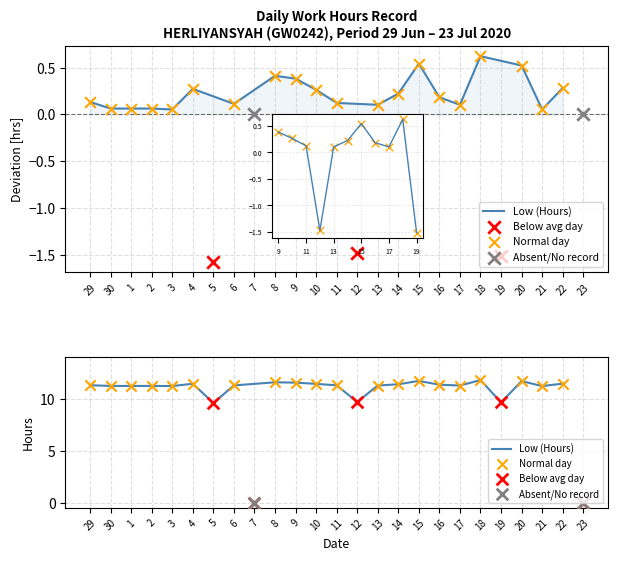

Approximately how many times larger is the value at 13 compared to 14?

1.0